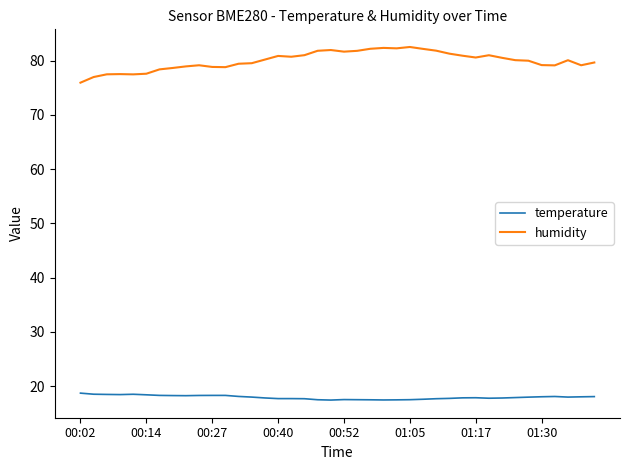

What is the maximum value for temperature?

18.7